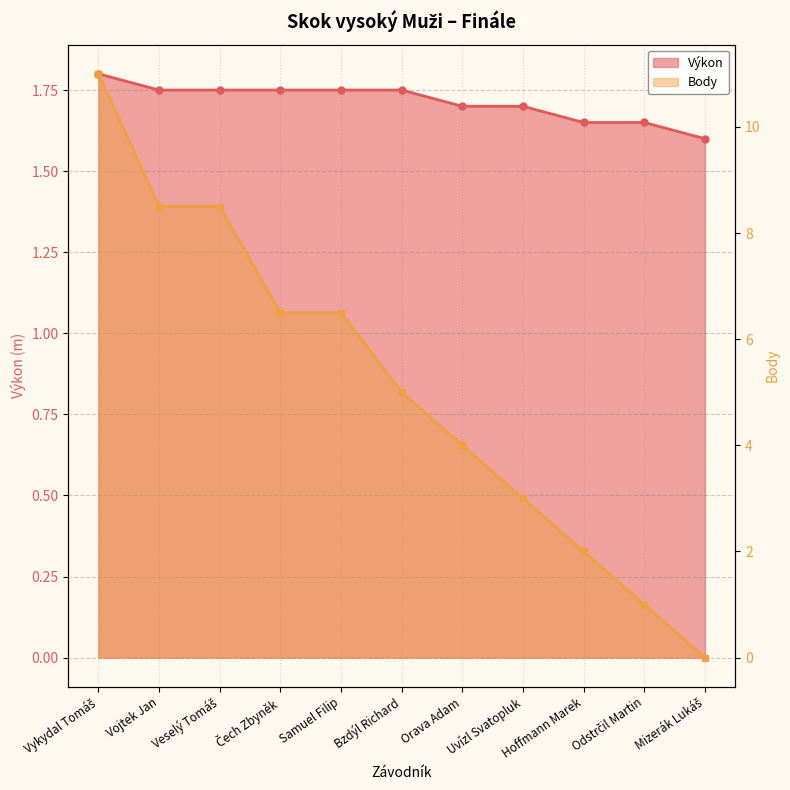

What position from the left is Odstrčil Martin?

10